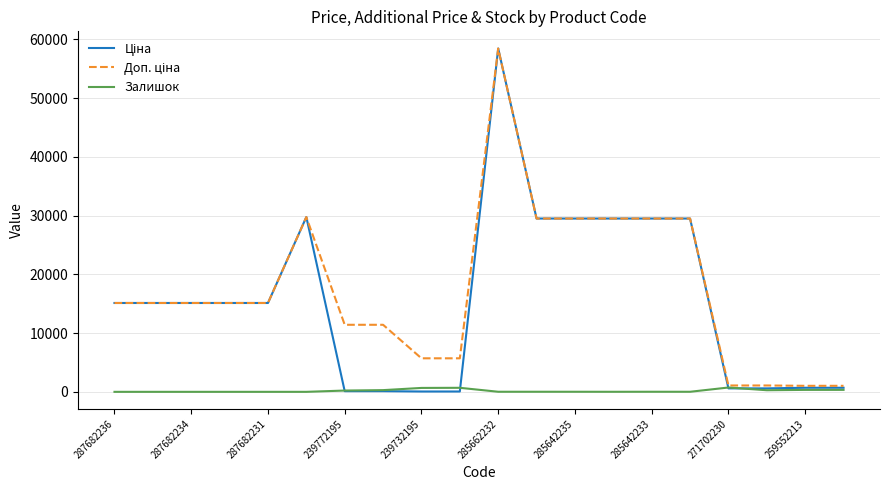

Does the chart display data point markers on the line(s)?

No